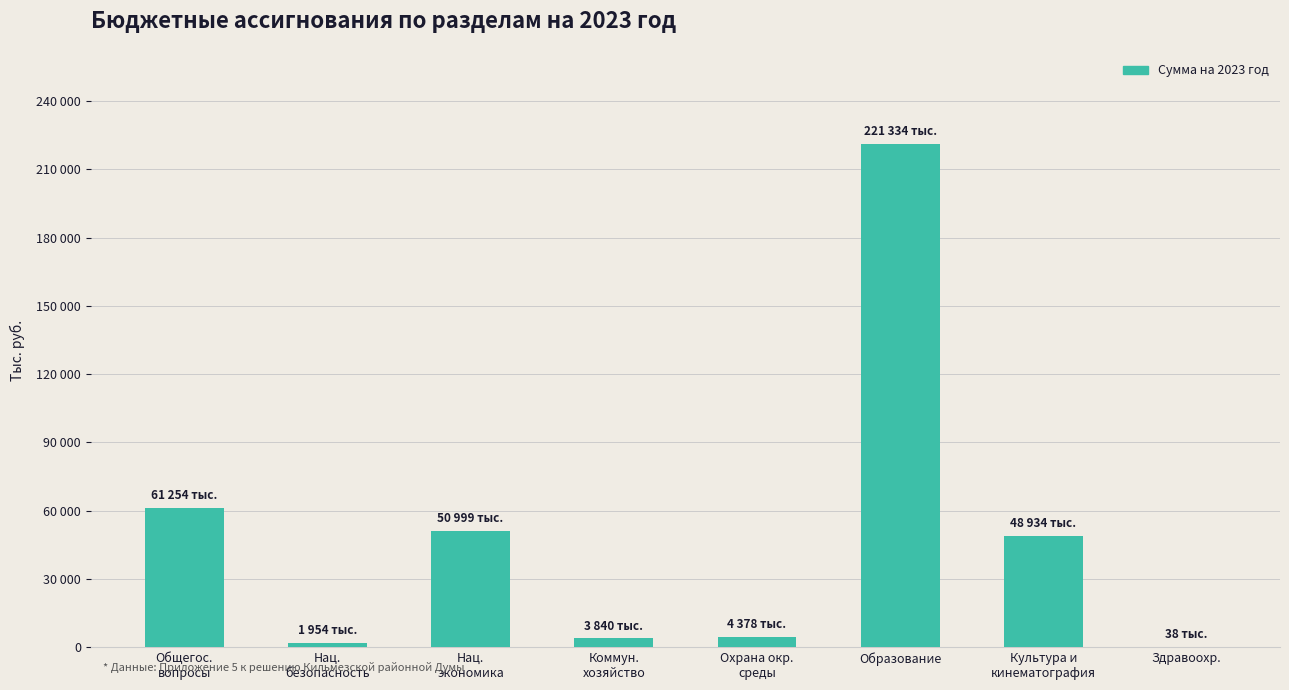

What is the value of the 3rd bar from the left?

50999.2